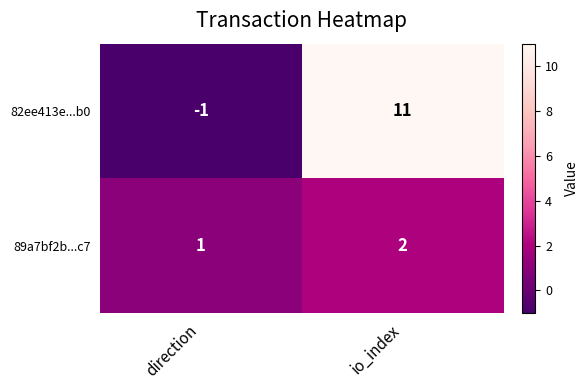

Reading left to right, transcribe all the data shown in this chart.

82ee413e...b0: -1	11
89a7bf2b...c7: 1	2